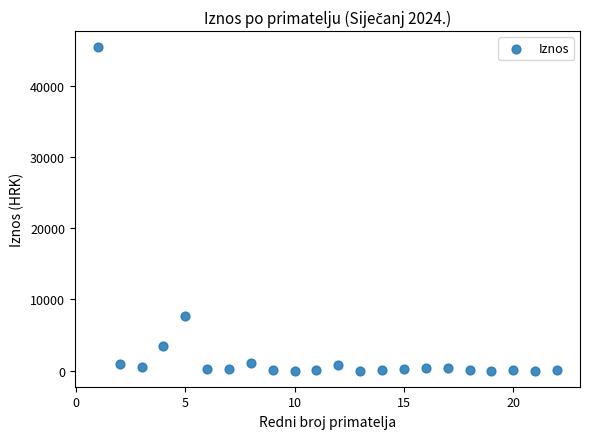

What Y value in the scatter plot is closest to 22720?

7735.0